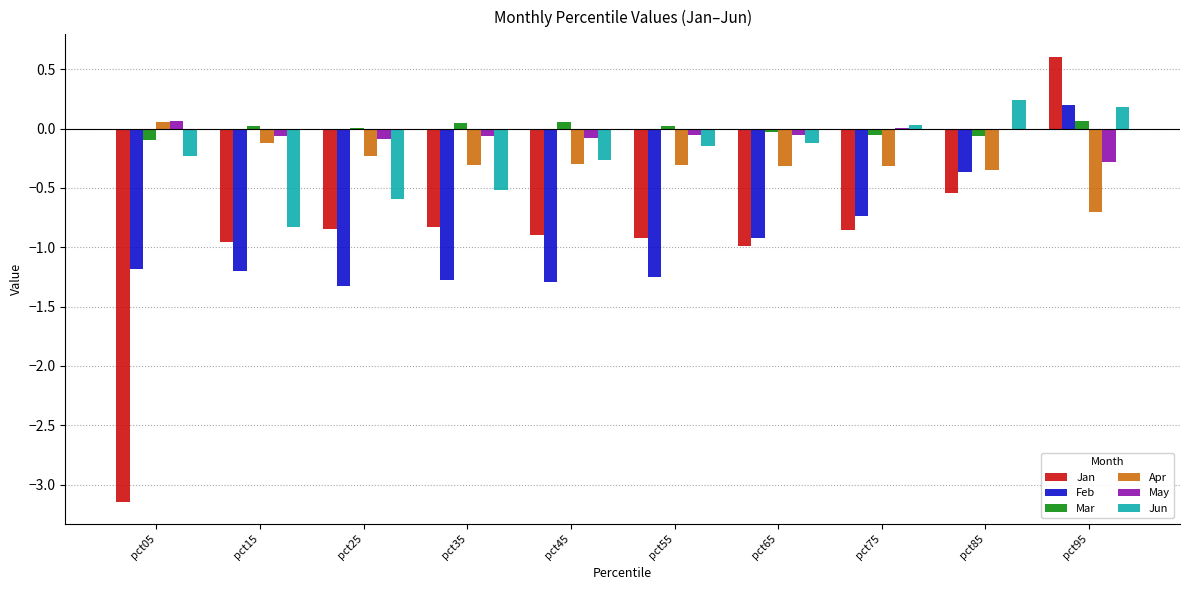

What is the sum of all Feb values?

-9.4